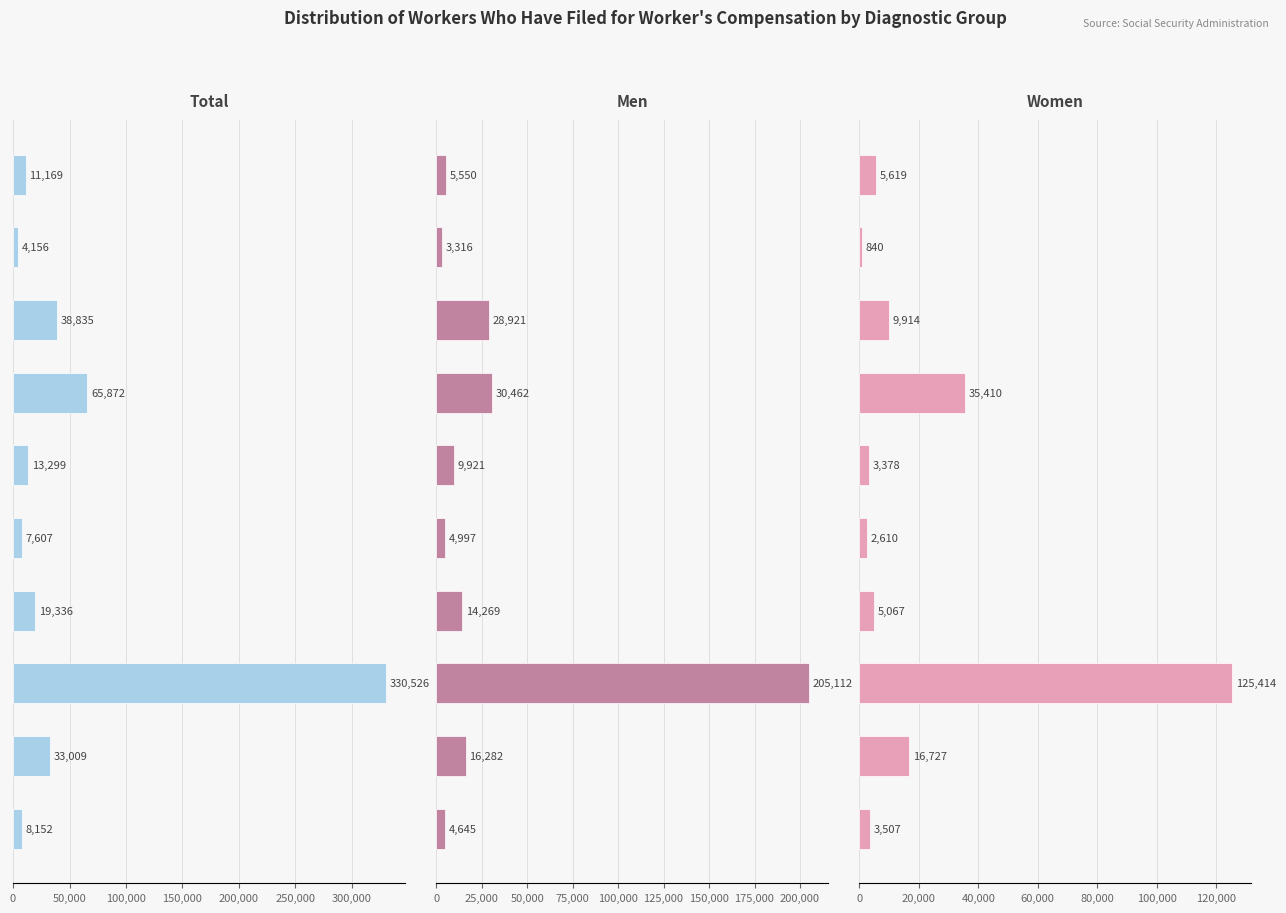

Are the bars grouped side by side (vs. stacked)?

Yes